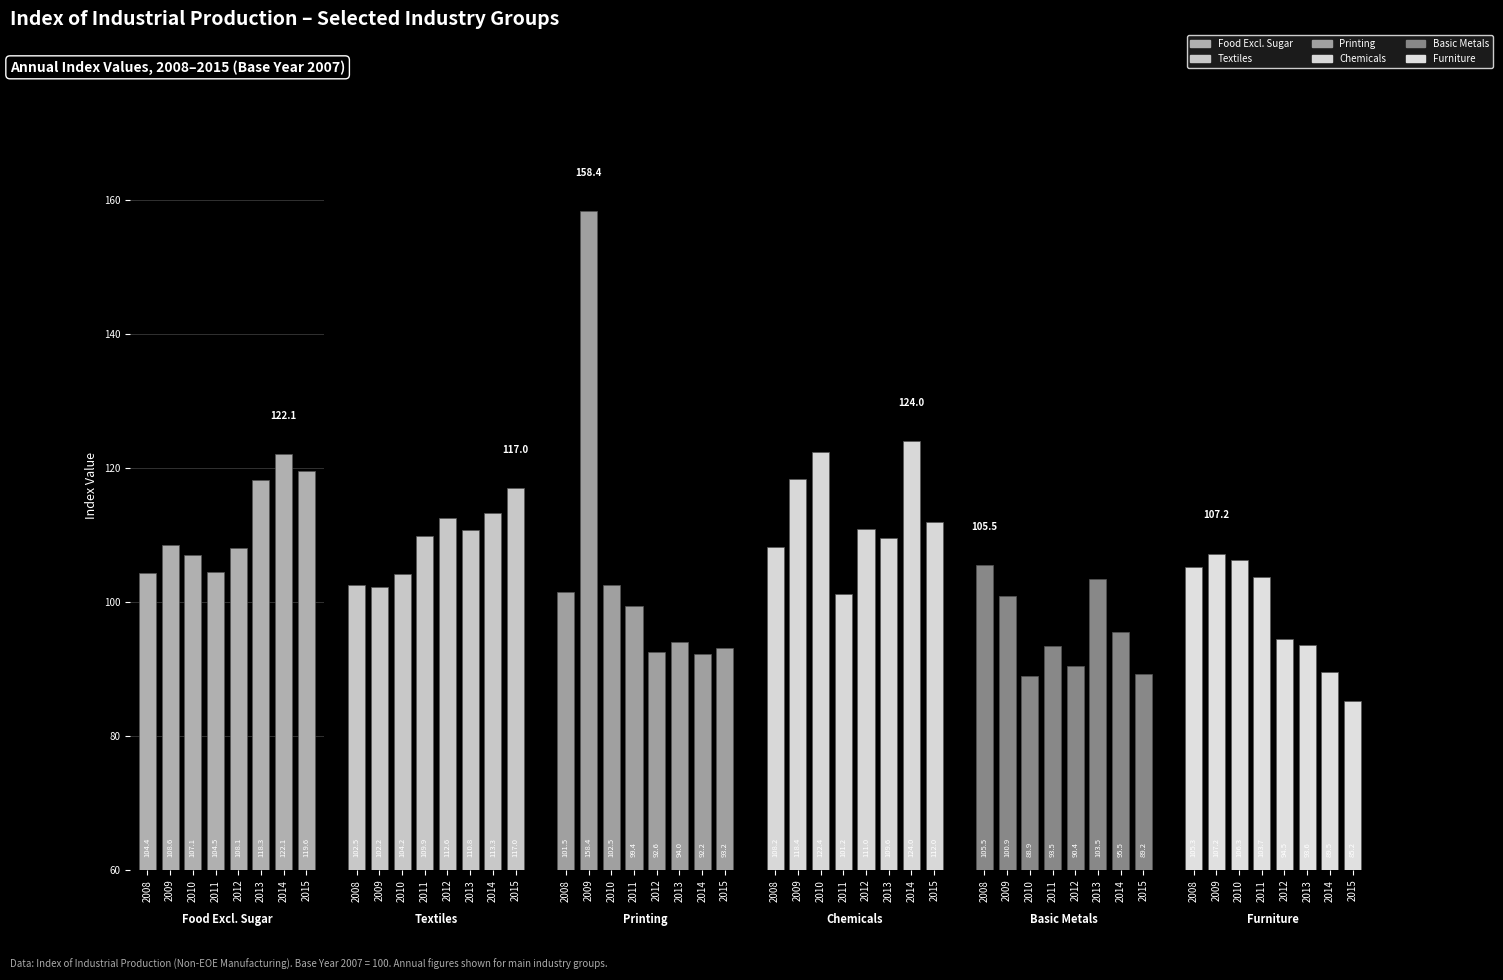

Which series has the largest total across all categories?

Chemicals